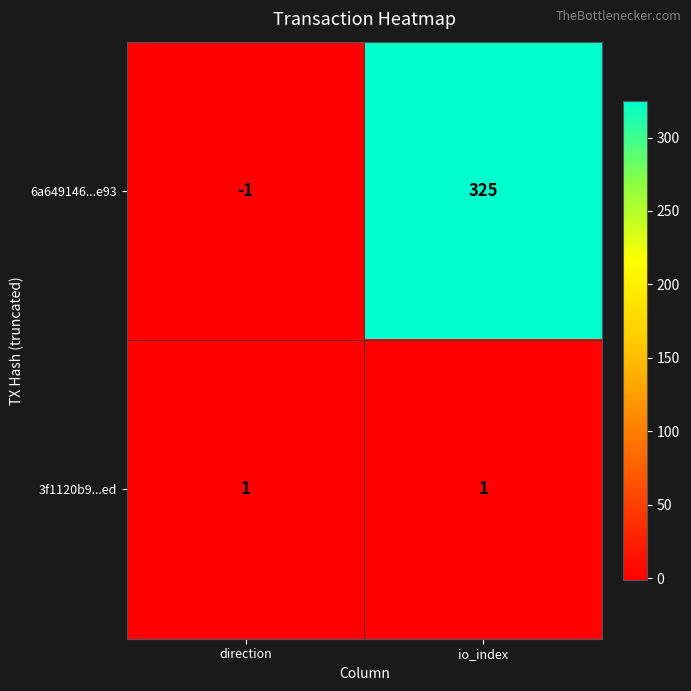

What is the sum of the 6a649146...e93 values at io_index and direction?

324